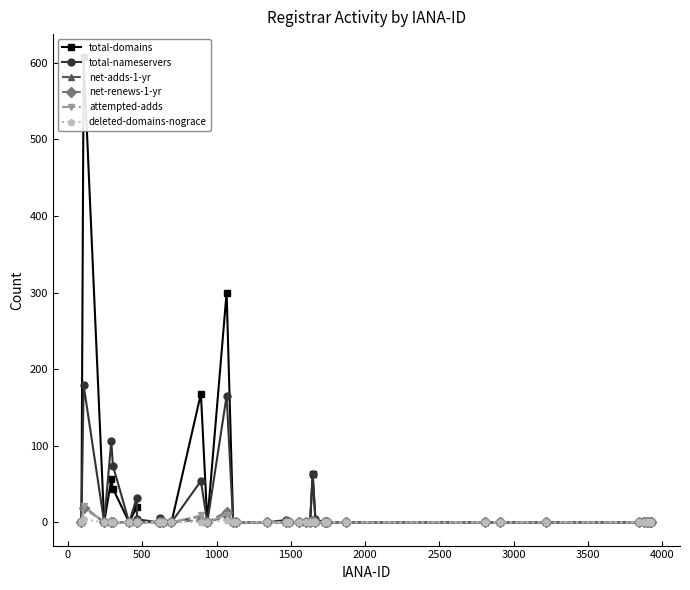

What is the difference between the second highest and minimum values in the attempted-adds series?

10